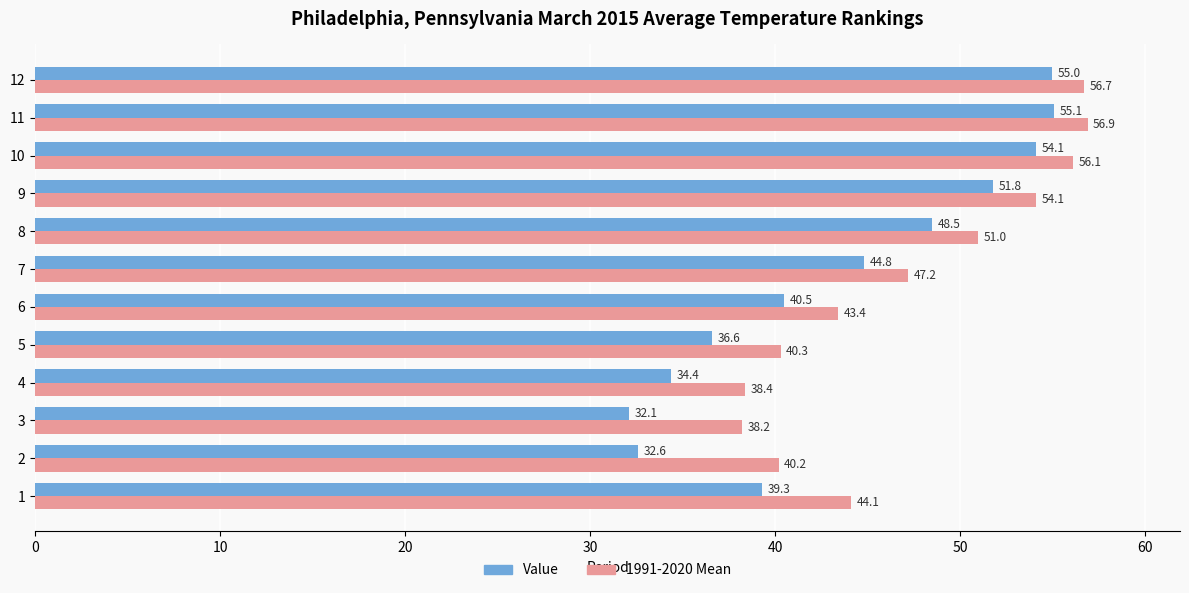

What are all the series names shown in the legend?

Value, 1991-2020 Mean